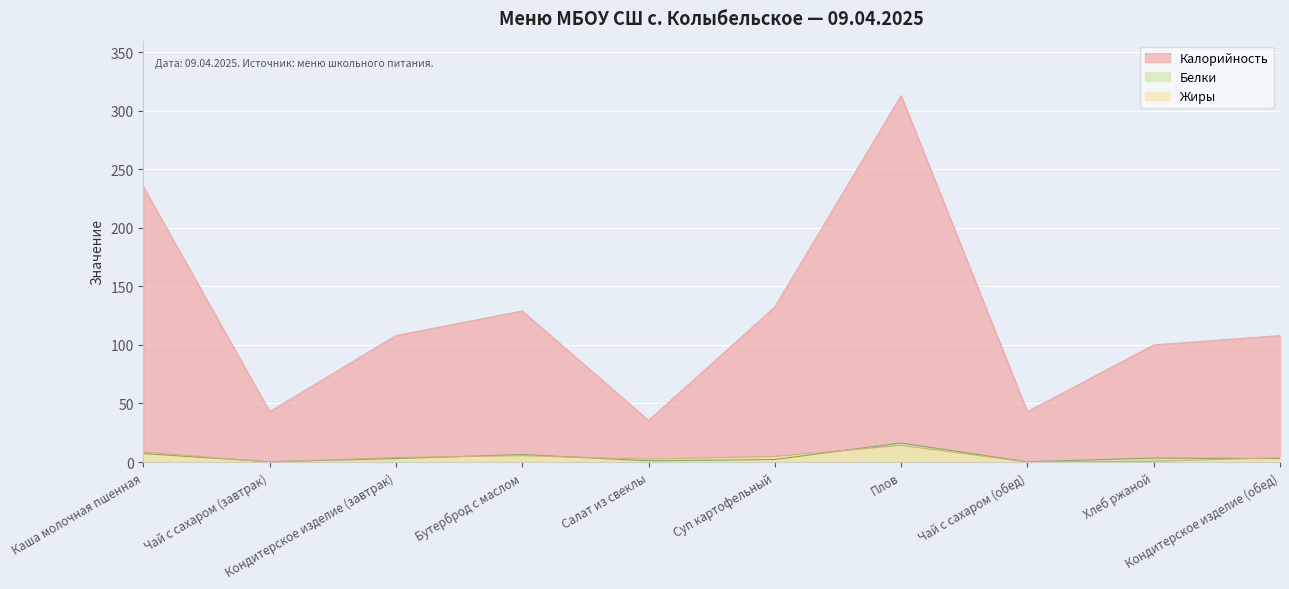

What is the value of the Белки point at the 9th from the left?

3.4